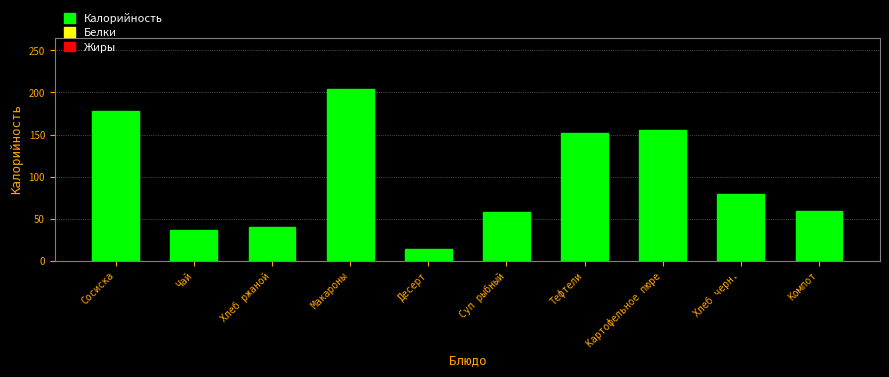

What is the sum of all values?

976.2